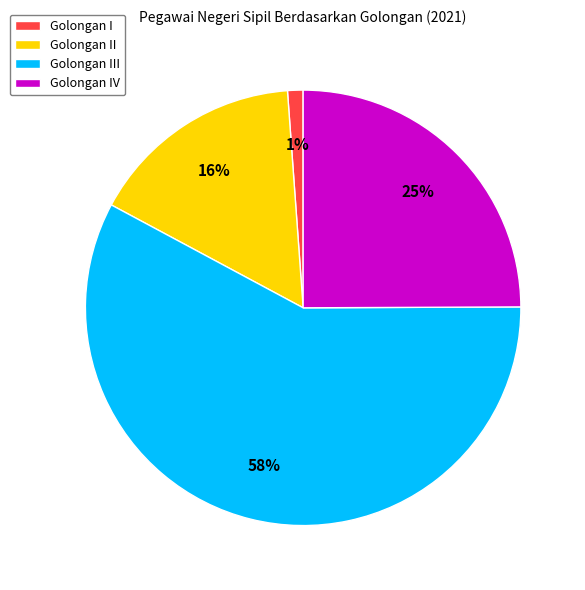

Do Golongan I and Golongan IV together represent more than half of the pie?

No